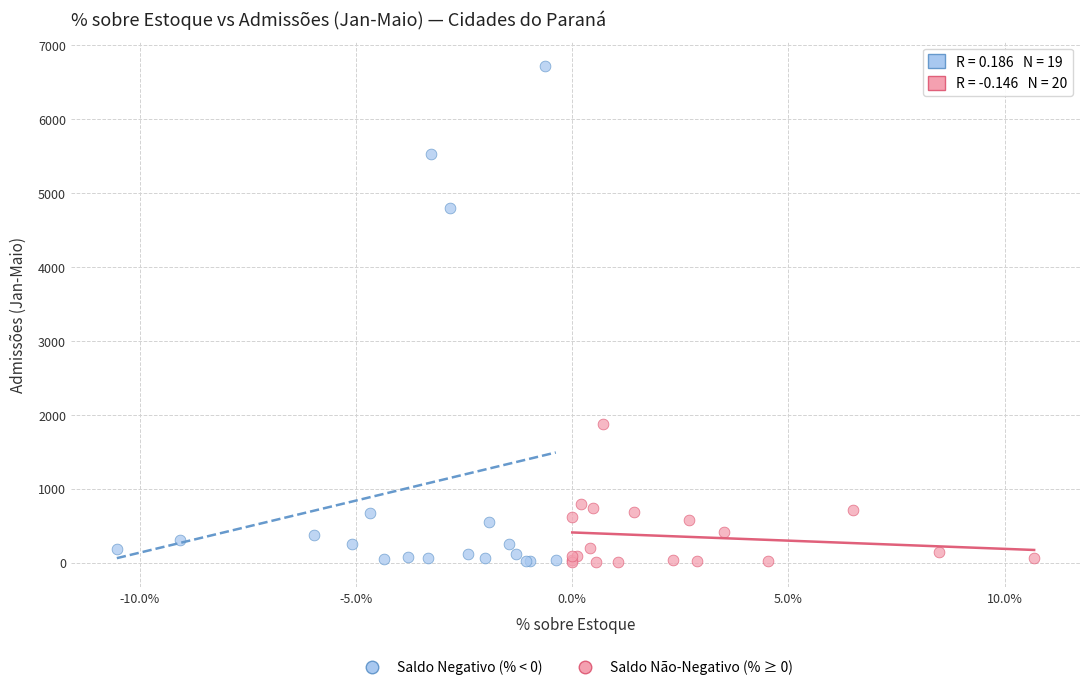

Which series has the widest spread of Y values?

Saldo Negativo (% < 0)